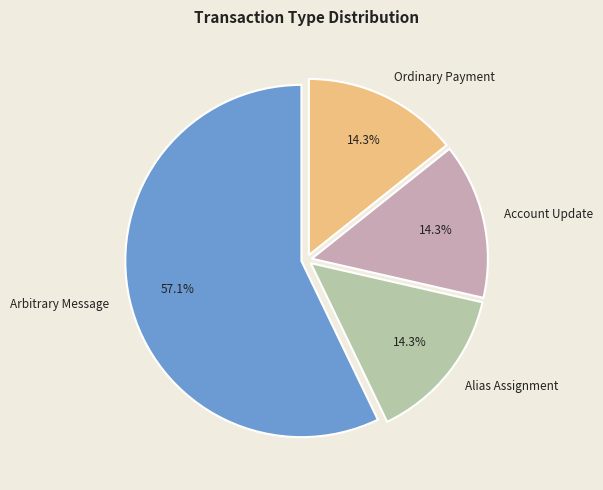

What percentage is NOT represented by Account Update?

85.7%